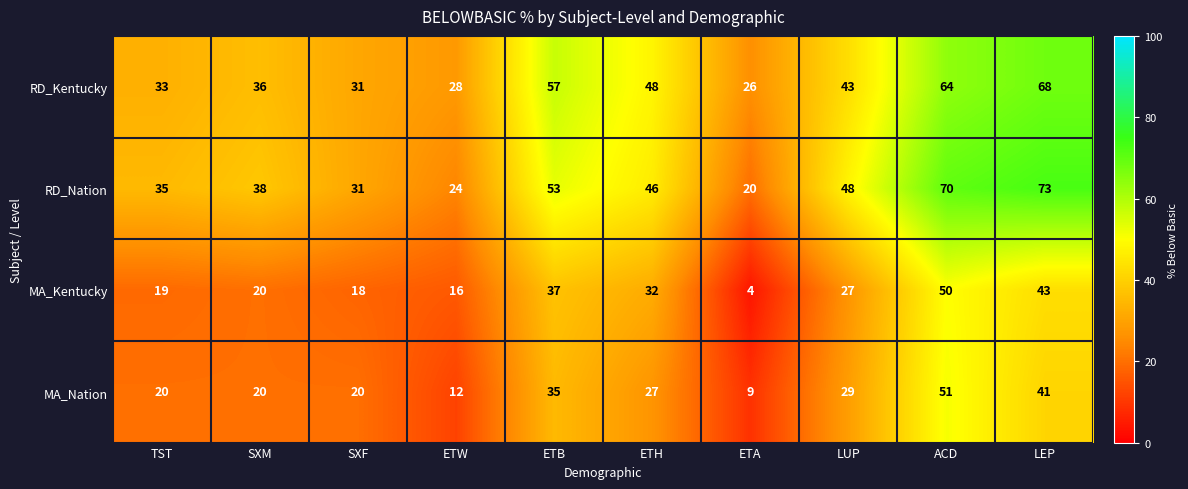

What is the spread (max minus min) of values at TST?

16